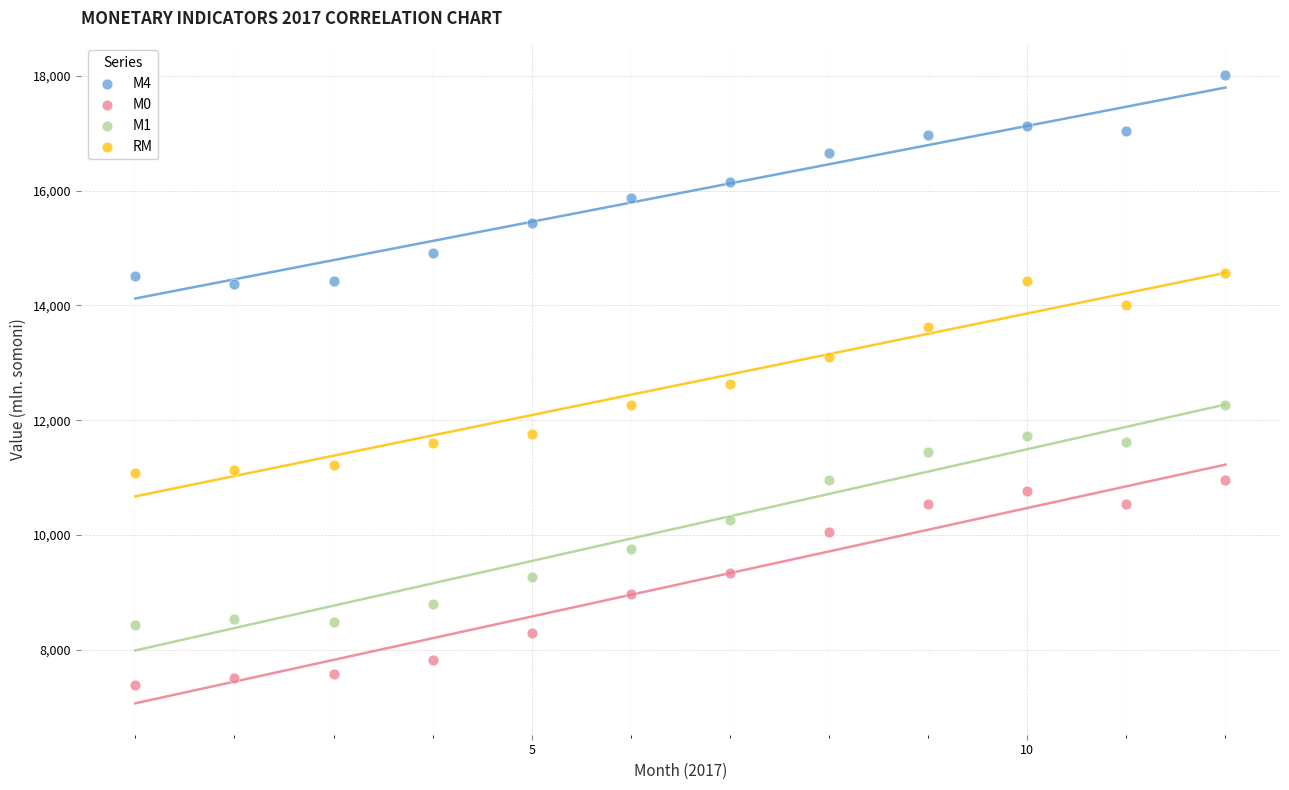

Across all data points, what is the range of Y values (max minus min)?

10632.8